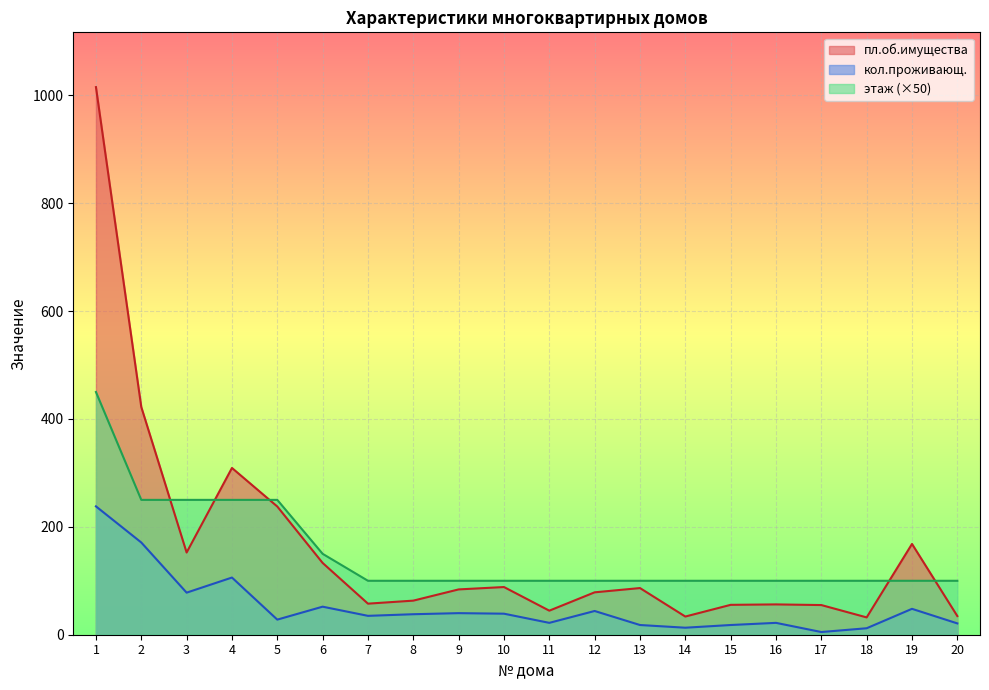

At which category does пл.об.имущества reach its first local peak?

4